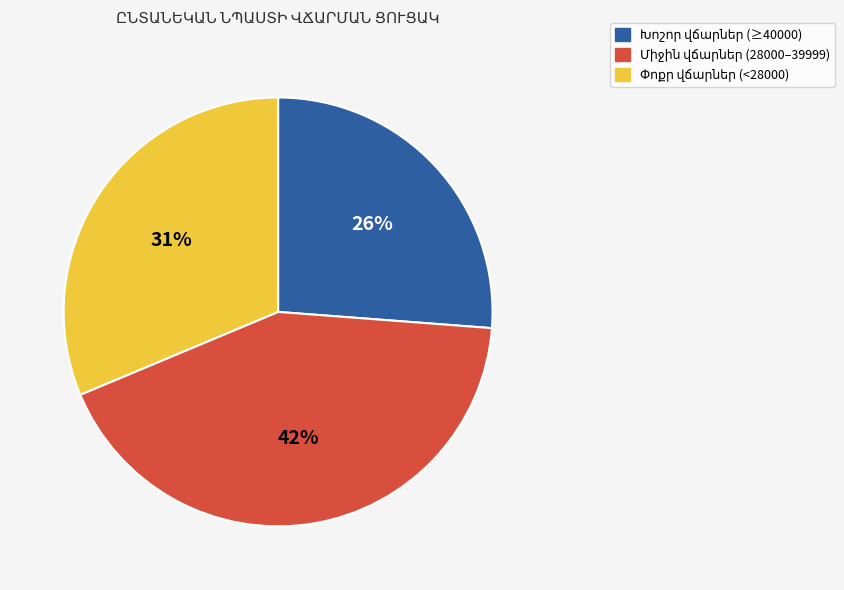

Is there a majority slice in this chart?

No